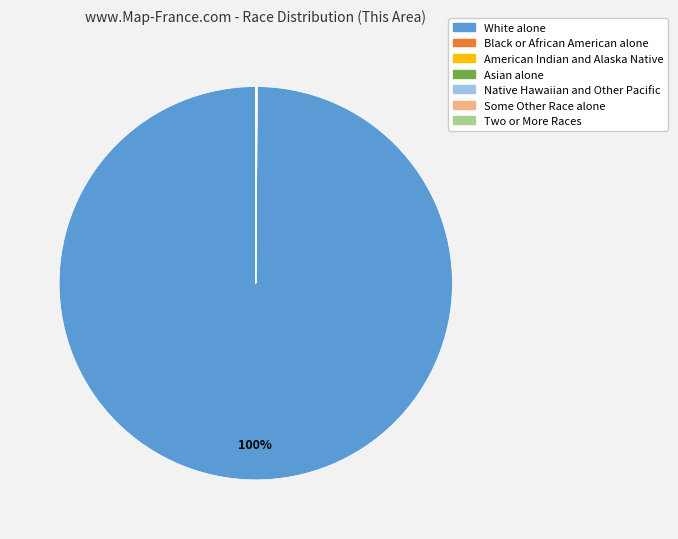

To the nearest percent, what percentage of the pie is White alone?

100%